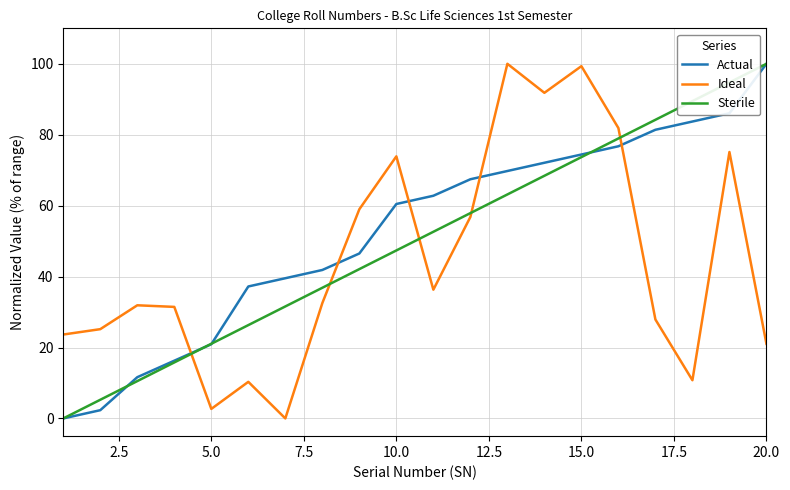

Which series ends up on top after the final intersection of Ideal and Actual?

Actual